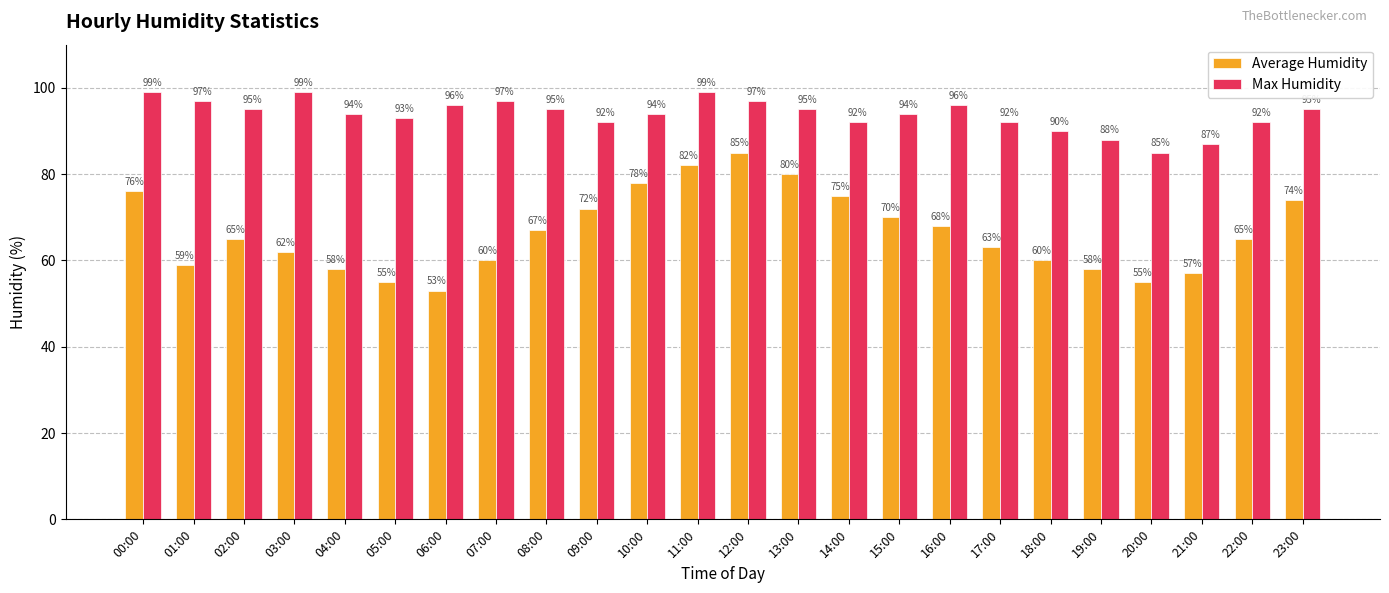

Reading left to right, list all the values displayed in this chart.

Average Humidity: 00:00=76	01:00=59	02:00=65	03:00=62	04:00=58	05:00=55	06:00=53	07:00=60	08:00=67	09:00=72	10:00=78	11:00=82	12:00=85	13:00=80	14:00=75	15:00=70	16:00=68	17:00=63	18:00=60	19:00=58	20:00=55	21:00=57	22:00=65	23:00=74
Max Humidity: 00:00=99	01:00=97	02:00=95	03:00=99	04:00=94	05:00=93	06:00=96	07:00=97	08:00=95	09:00=92	10:00=94	11:00=99	12:00=97	13:00=95	14:00=92	15:00=94	16:00=96	17:00=92	18:00=90	19:00=88	20:00=85	21:00=87	22:00=92	23:00=95